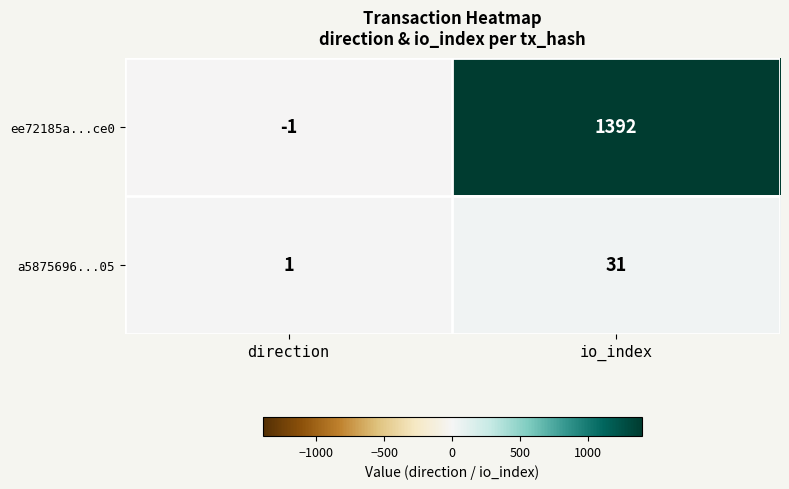

Reading left to right, what are all the values shown in this chart?

ee72185a...ce0: -1	1392
a5875696...05: 1	31